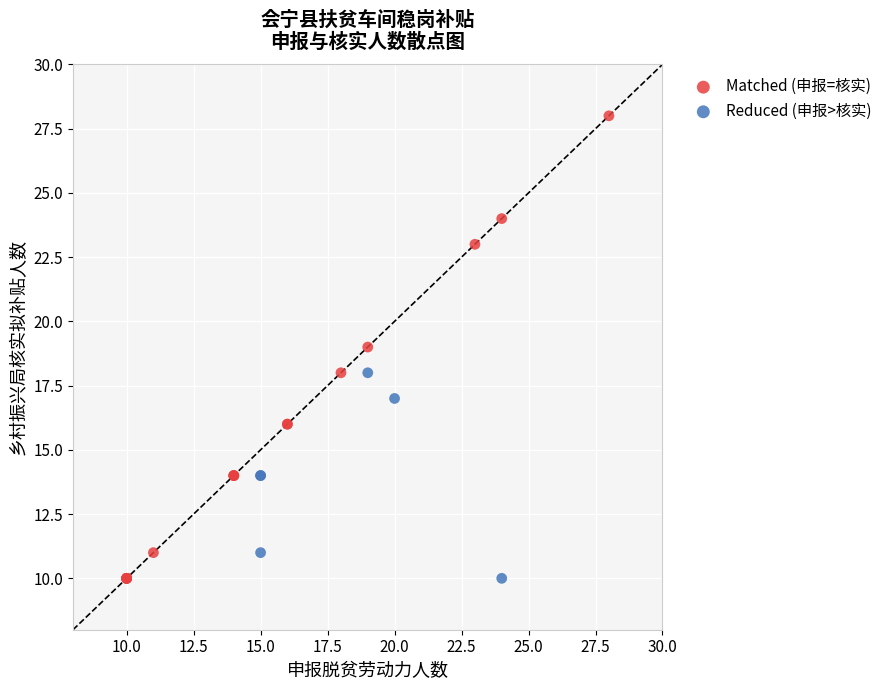

Which series contains the highest Y value?

Matched (申报=核实)